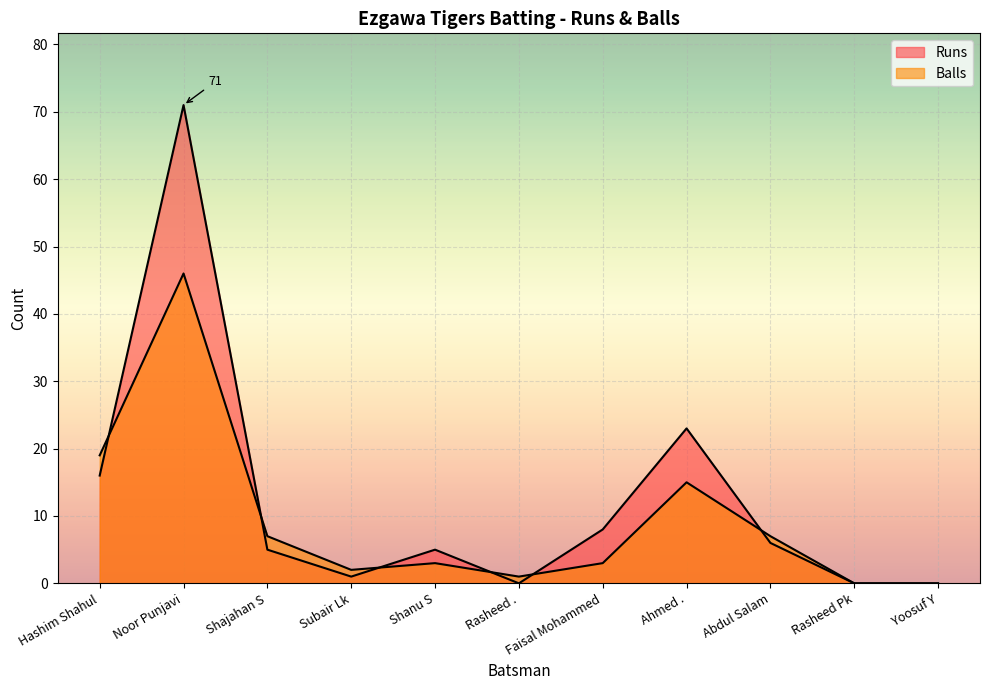

Where do Runs and Balls first cross each other?

Hashim Shahul and Noor Punjavi